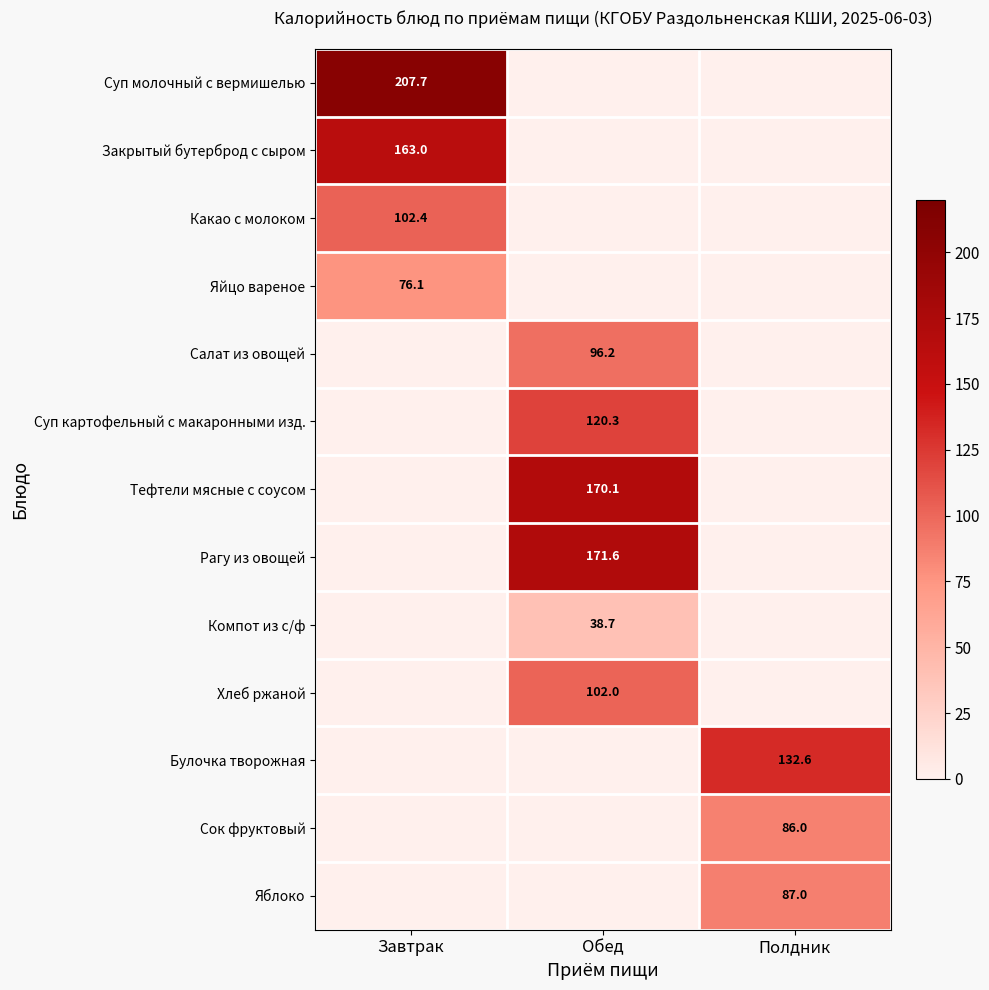

True or false: Салат из овощей has a value of 96.2 at Обед.

True